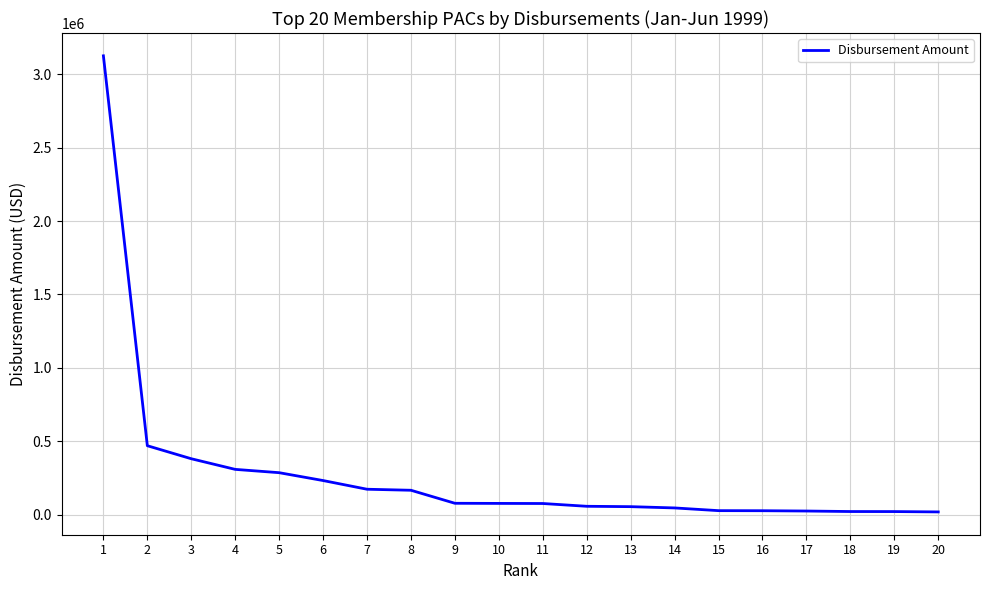

Where is the data nearest to the value 1572314?

2